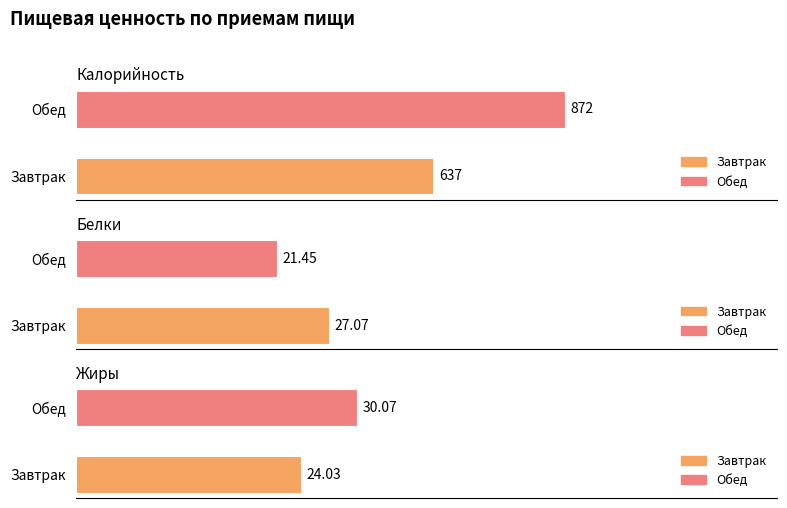

Does the chart contain any negative values?

No